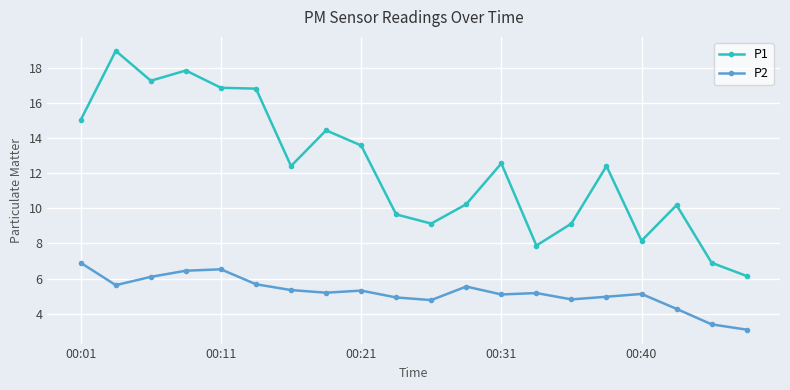

Rank the series by their average value, from lowest to highest.

P2, P1